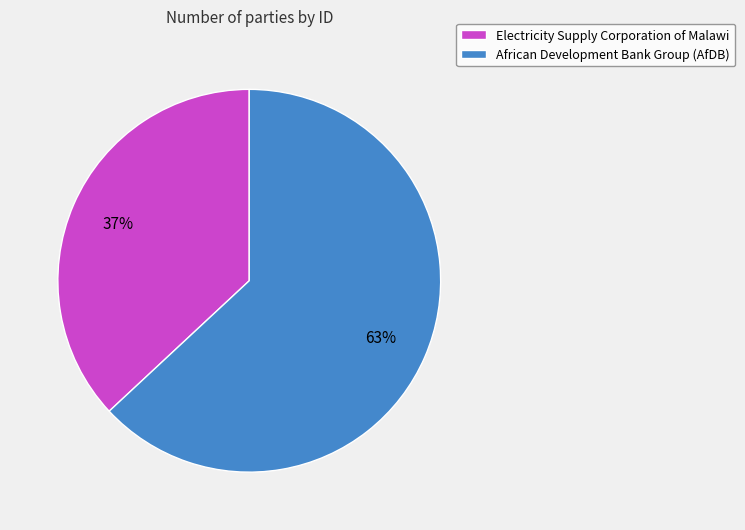

Count the number of slices in the pie.

2